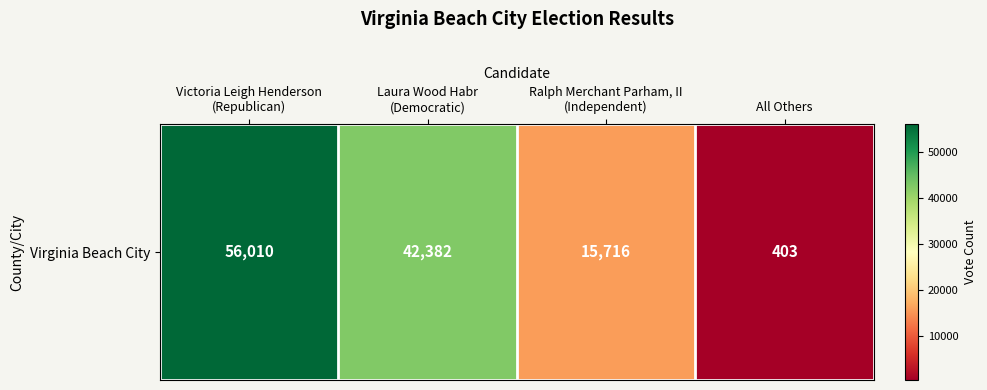

What is the sum of the values at Laura Wood Habr
(Democratic) and Victoria Leigh Henderson
(Republican)?

98392